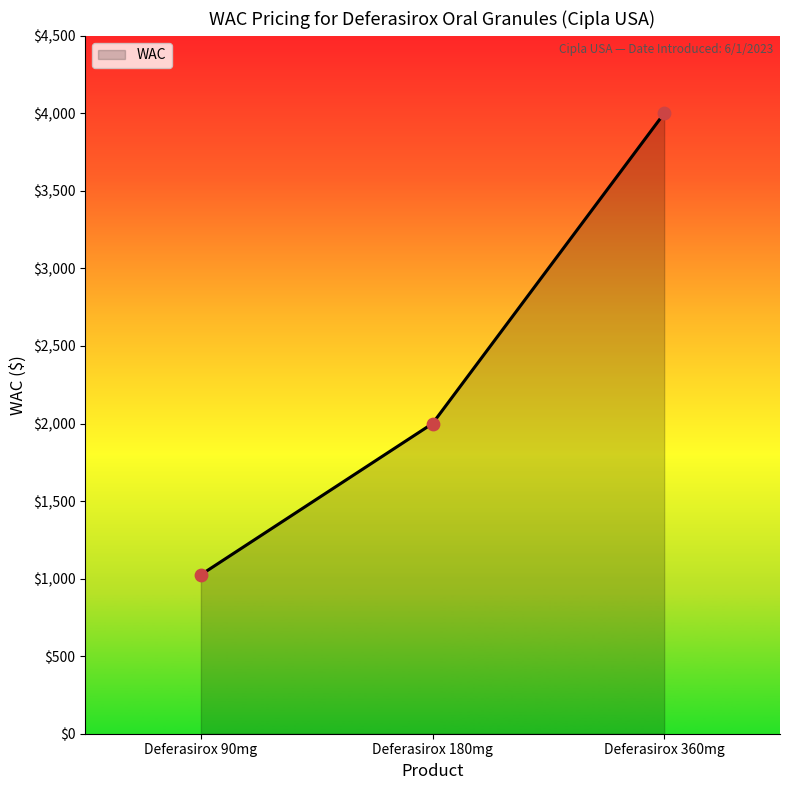

What is the ratio of the value at Deferasirox 360mg to the value at Deferasirox 180mg?

2.0